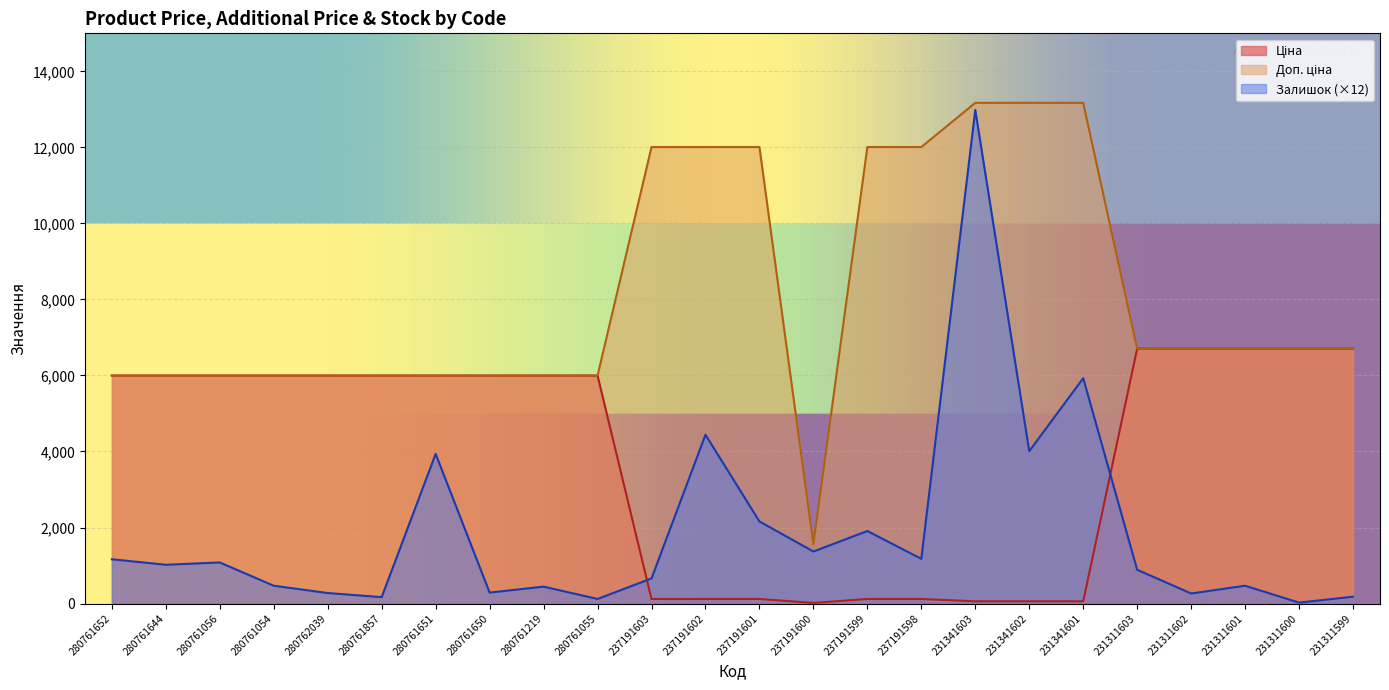

Is it true that Залишок equals 2230.7 at 231341602?

False